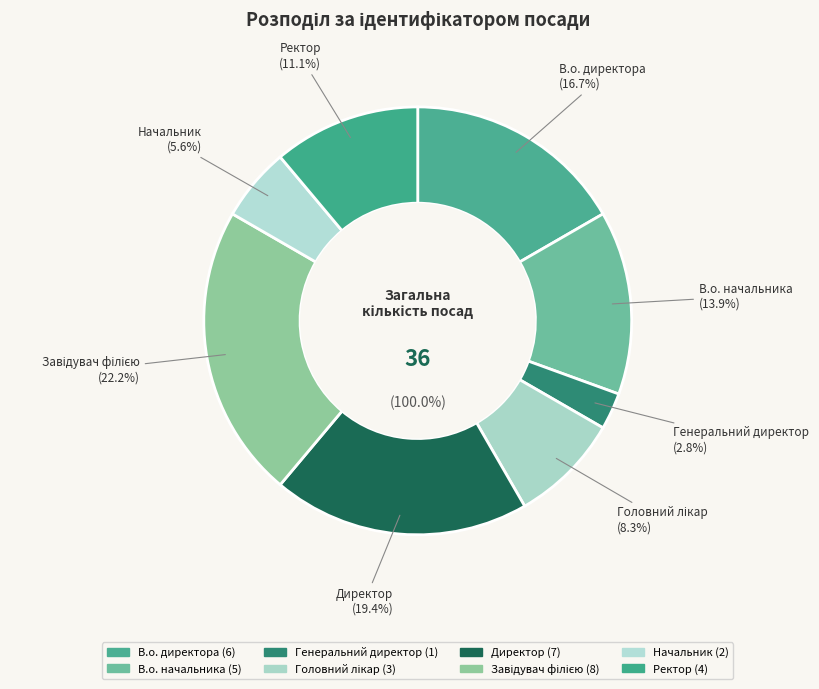

What percentage is NOT represented by Ректор?

88.9%